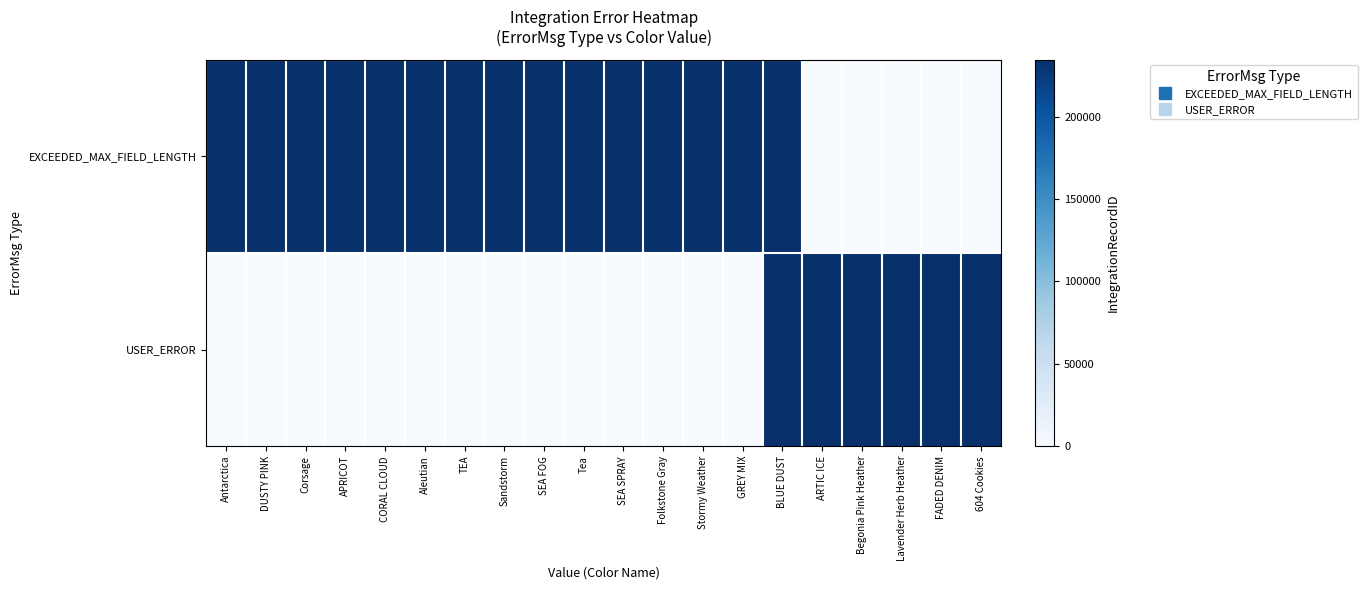

Which series has the largest total across all categories?

EXCEEDED_MAX_FIELD_LENGTH